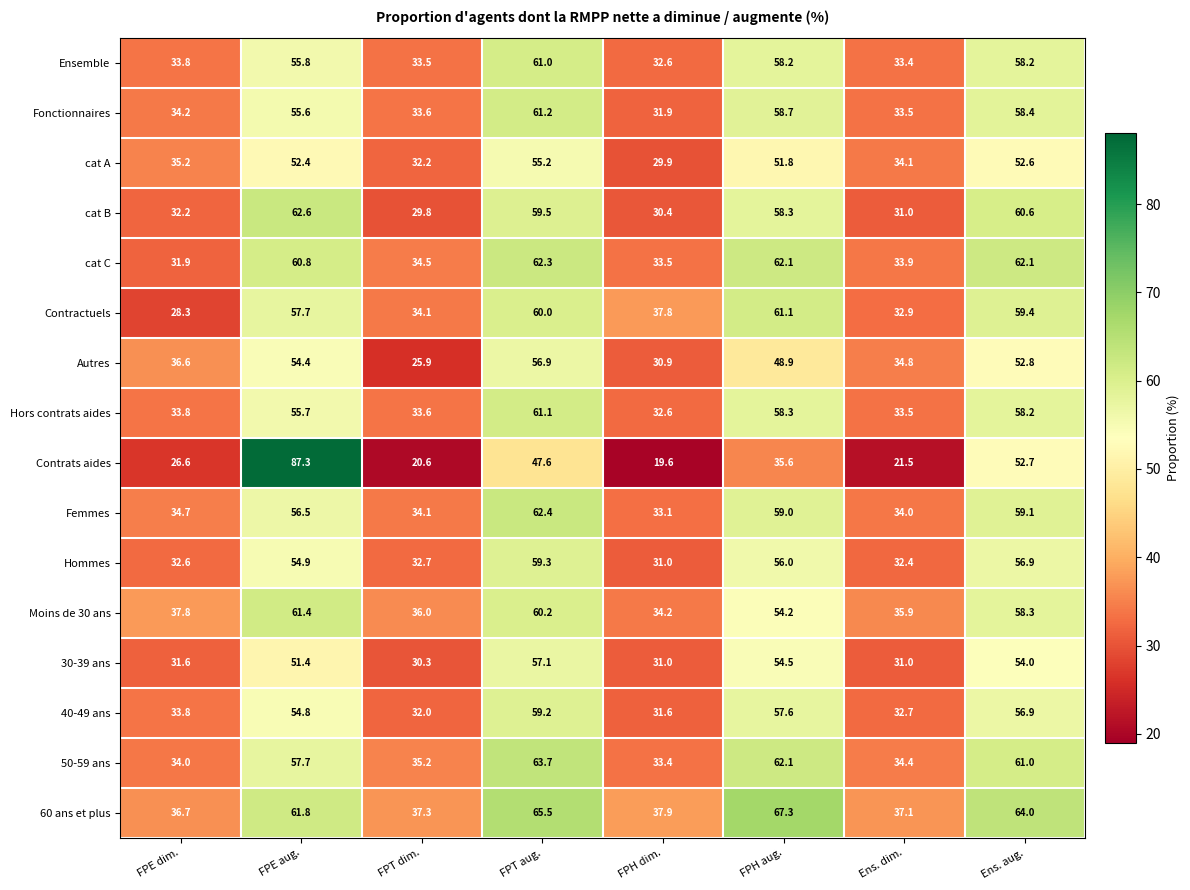

How many series are shown in this chart?

16